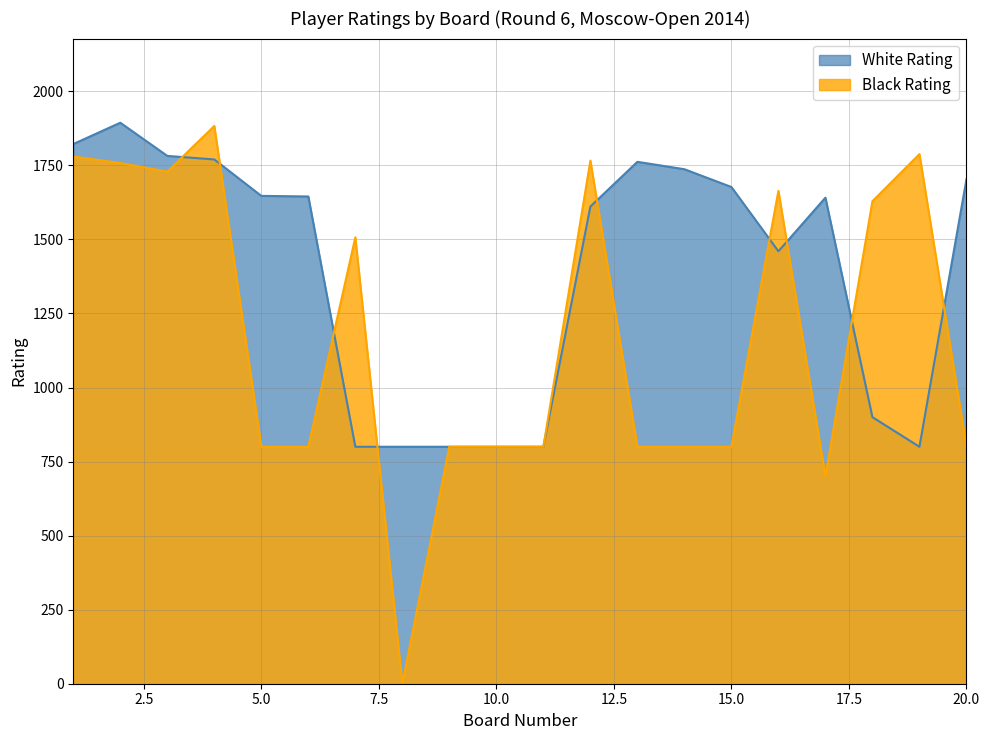

How many values in the Black Rating series exceed 800?

9